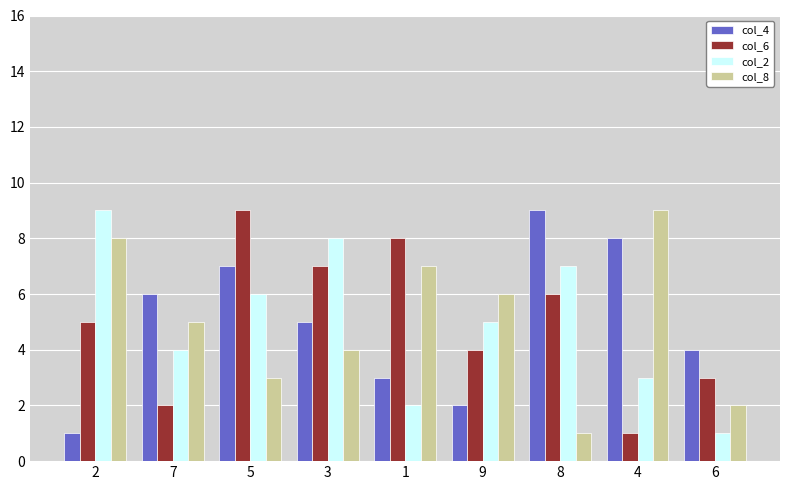

At which category is the sum across all series the highest?

5